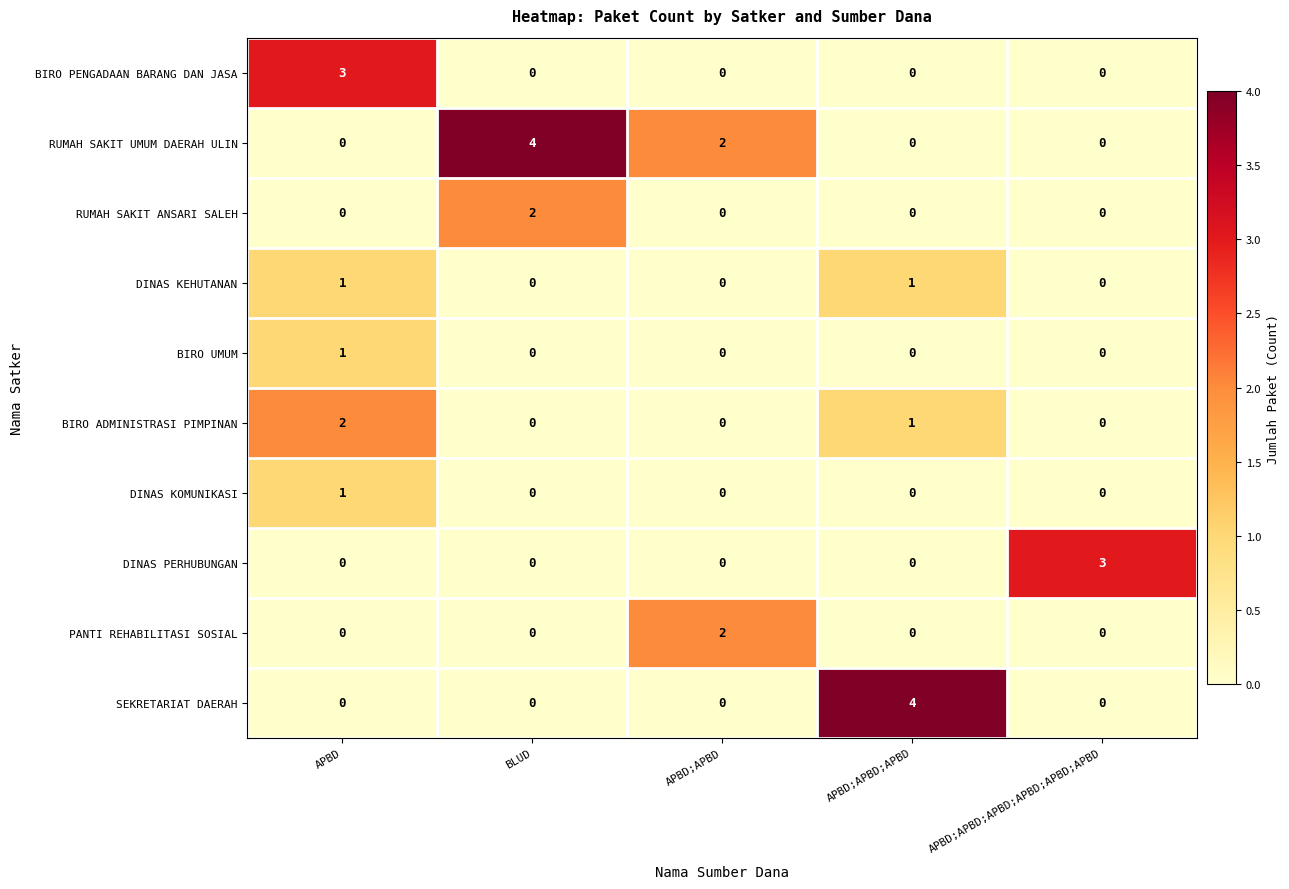

Count the number of categories in the chart.

5